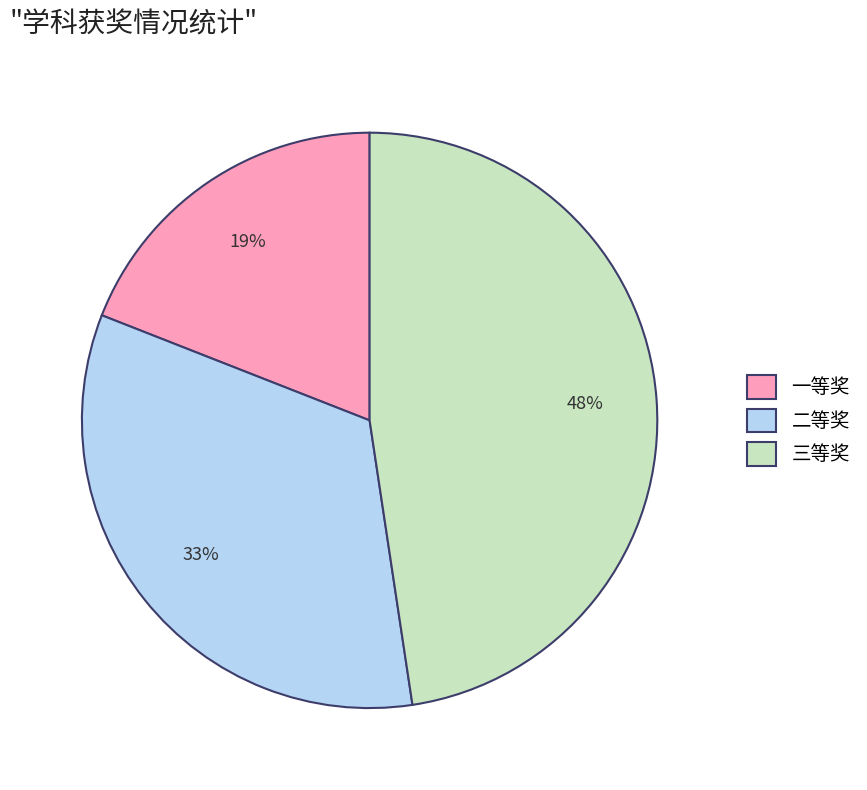

Rank the categories by value from lowest to highest.

一等奖, 二等奖, 三等奖